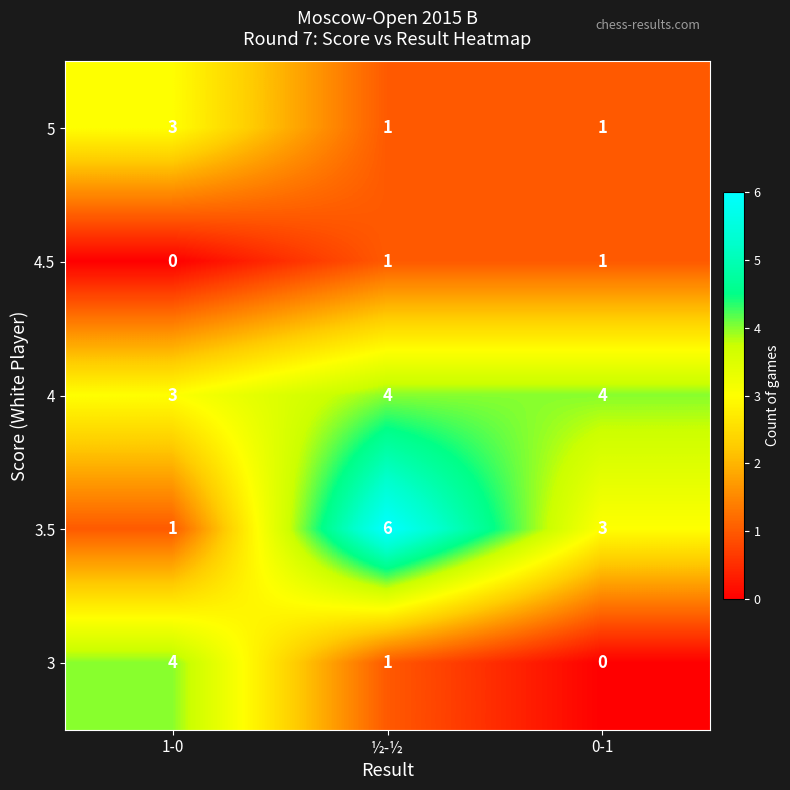

At which category is the sum across all series the highest?

½-½